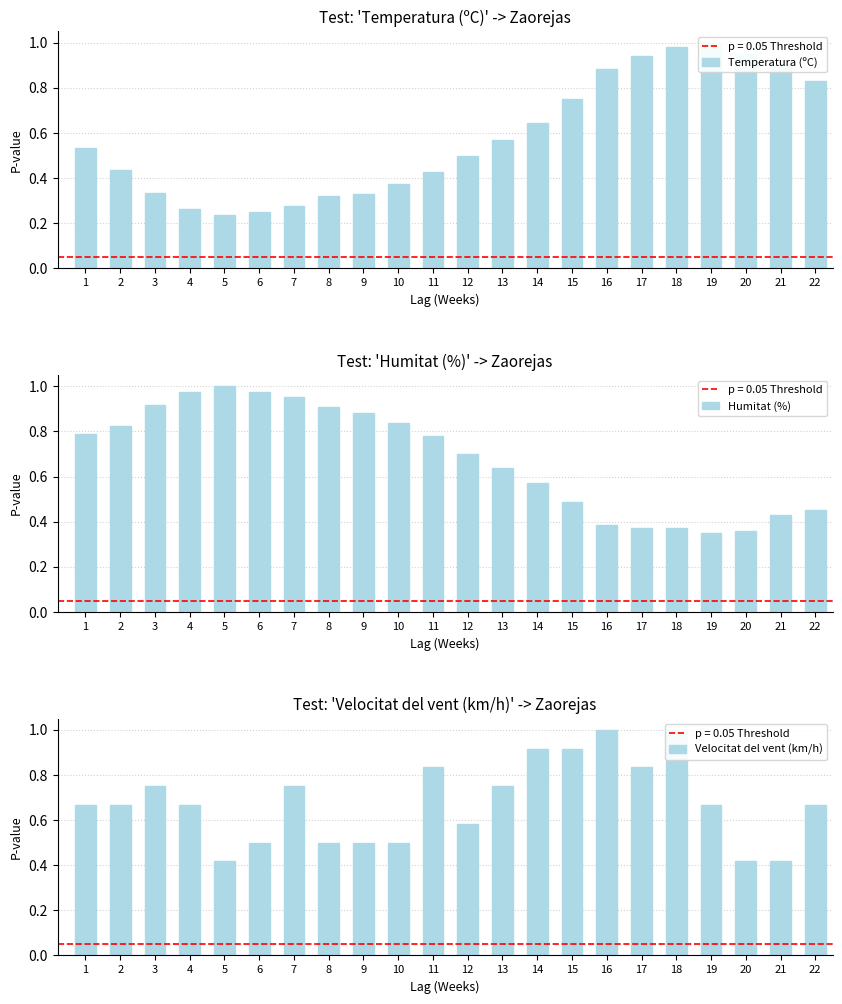

List the labels in order of Humitat (%) value, smallest first.

19, 20, 17, 18, 16, 21, 22, 15, 14, 13, 12, 11, 1, 2, 10, 9, 8, 3, 7, 4, 6, 5